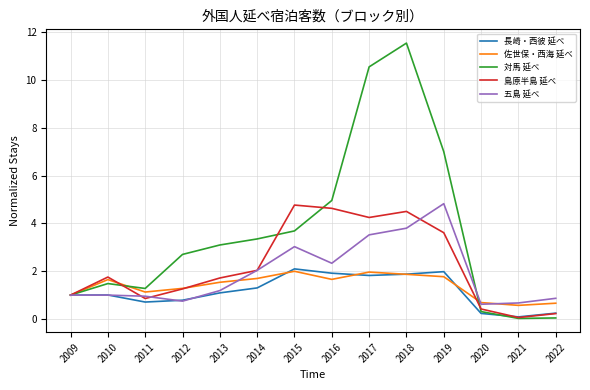

Is it true that 五島 延べ equals 1.2 at 2019?

False